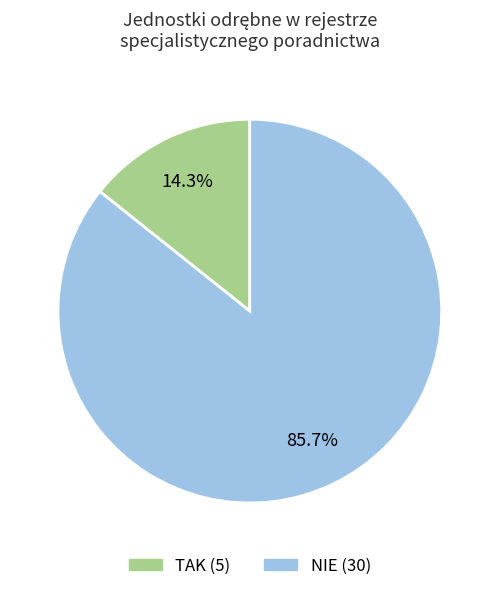

To the nearest percent, what portion does NIE represent?

86%